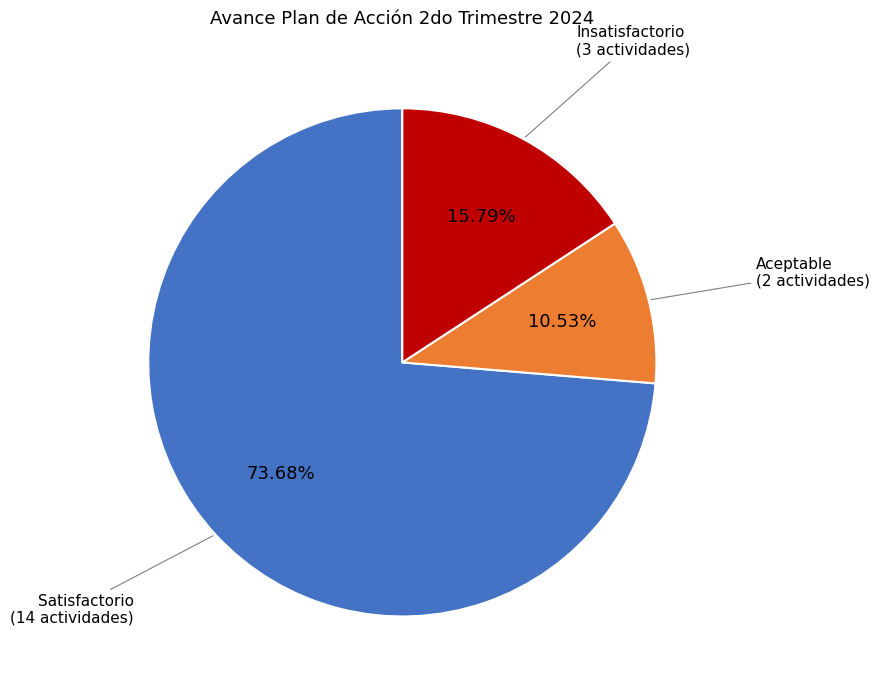

Is there any slice that represents more than half of the pie?

Yes